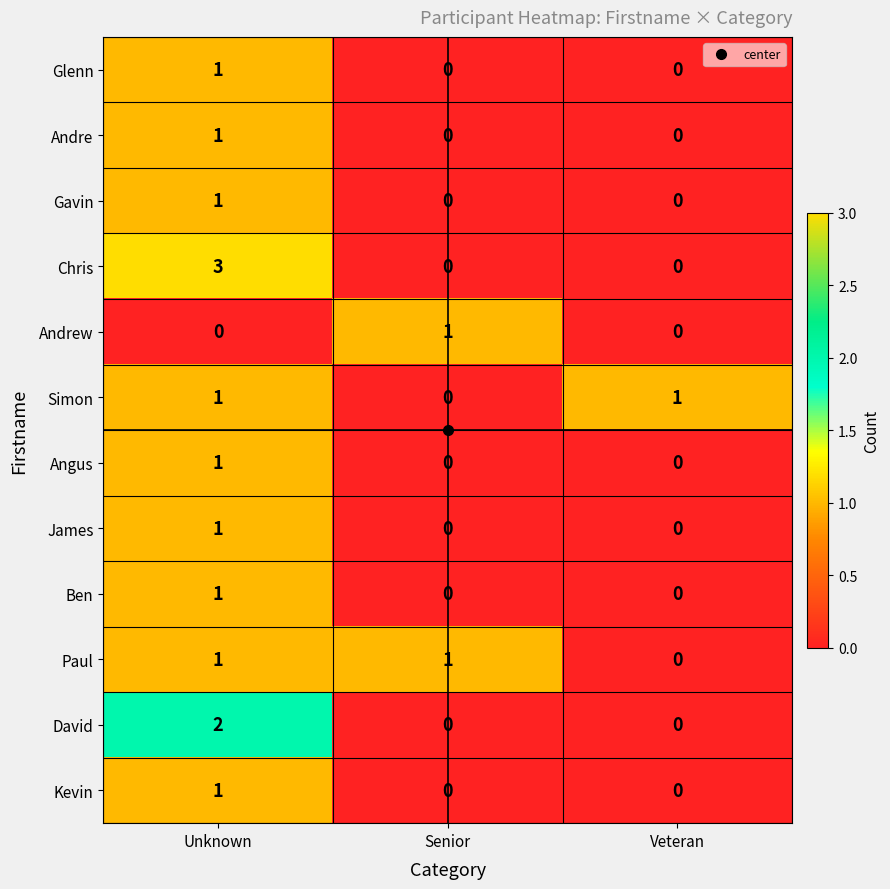

Which series has the largest total across all categories?

Chris